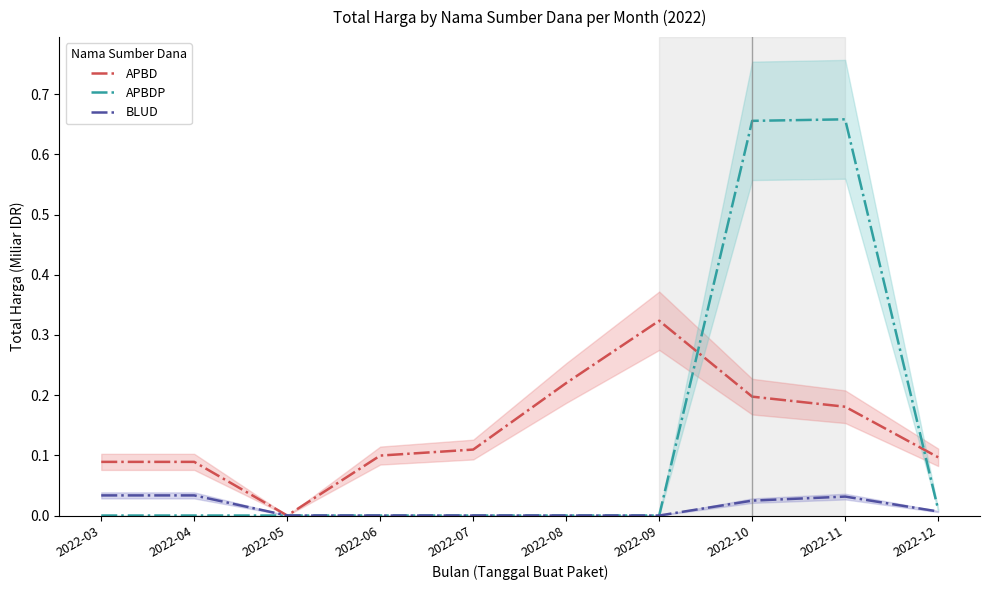

What is the value of the APBD point at the 6th from the left?

0.2